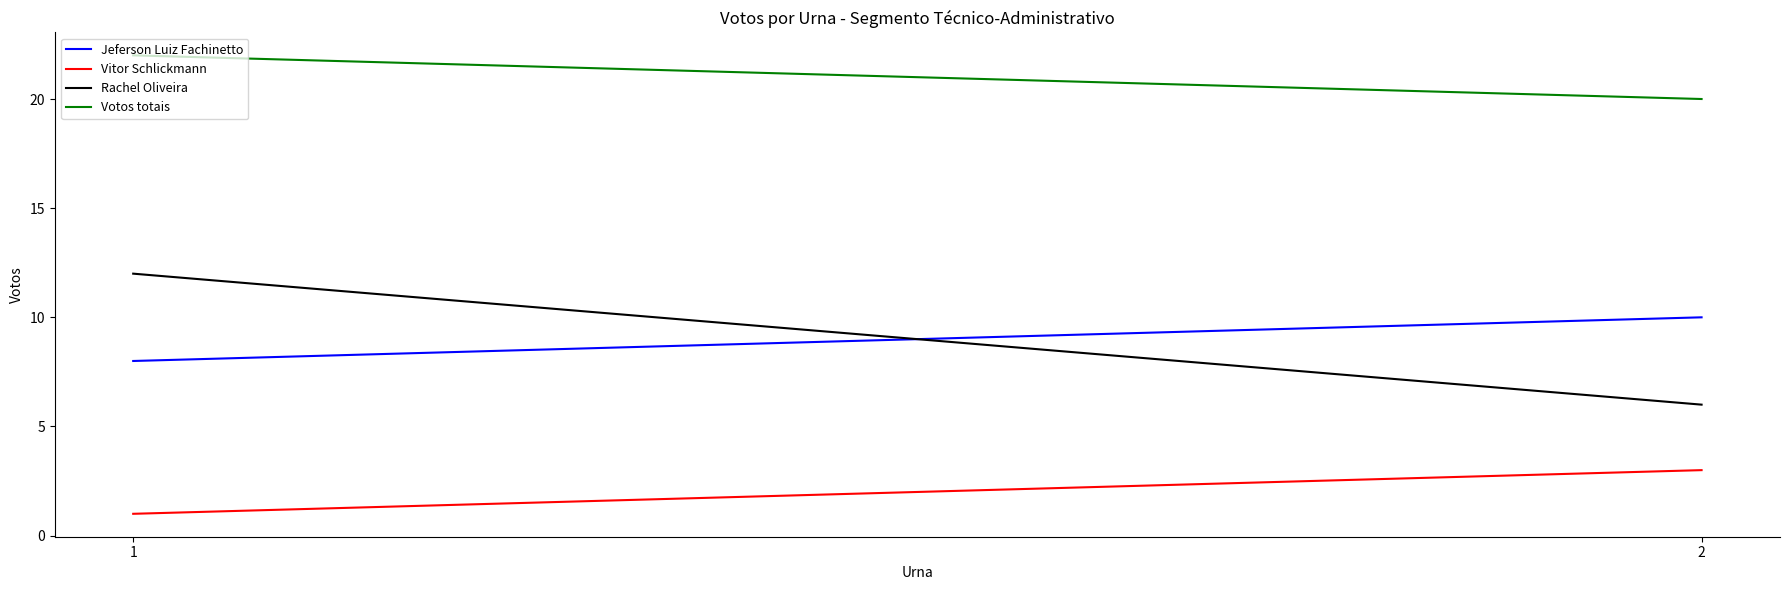

Reading left to right, list all the values displayed in this chart.

Jeferson Luiz Fachinetto: 8	10
Vitor Schlickmann: 1	3
Rachel Oliveira: 12	6
Votos totais: 22	20